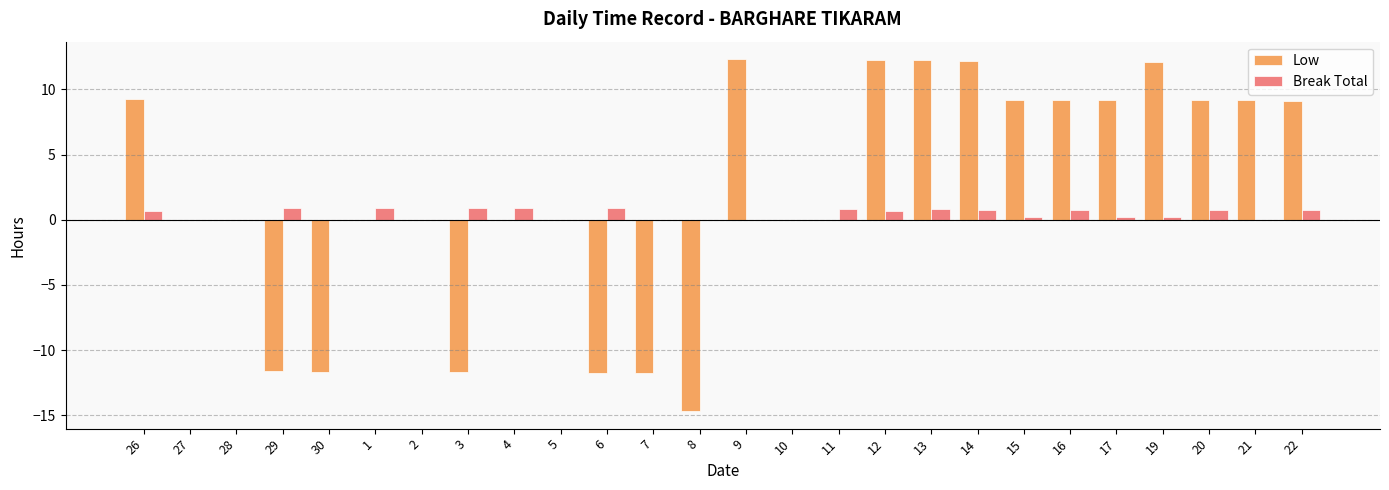

Is it true that Break Total equals 0.8 at 20?

True